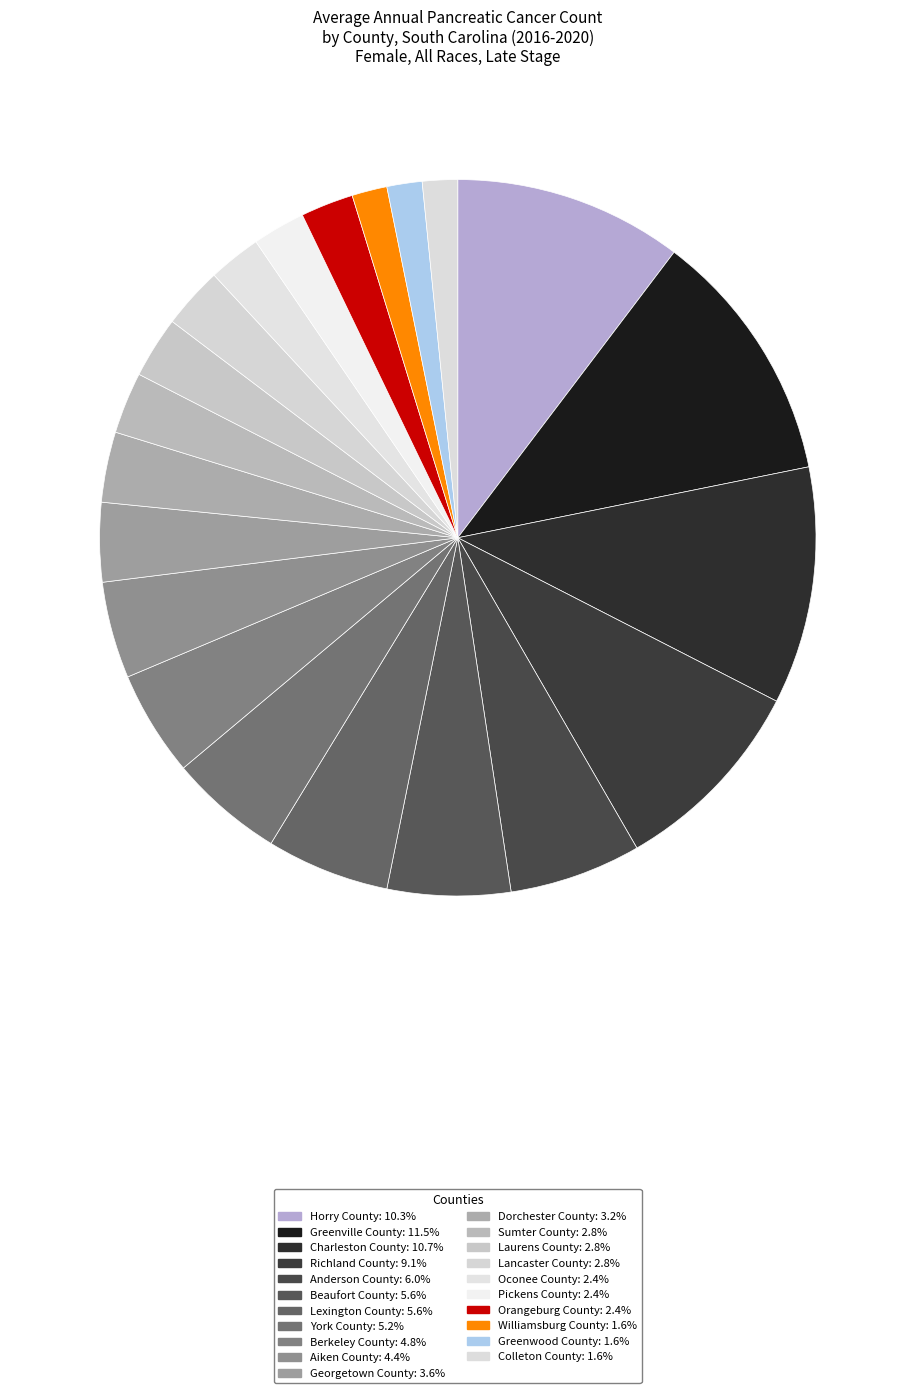

To the nearest percent, what is the average slice percentage?

5%